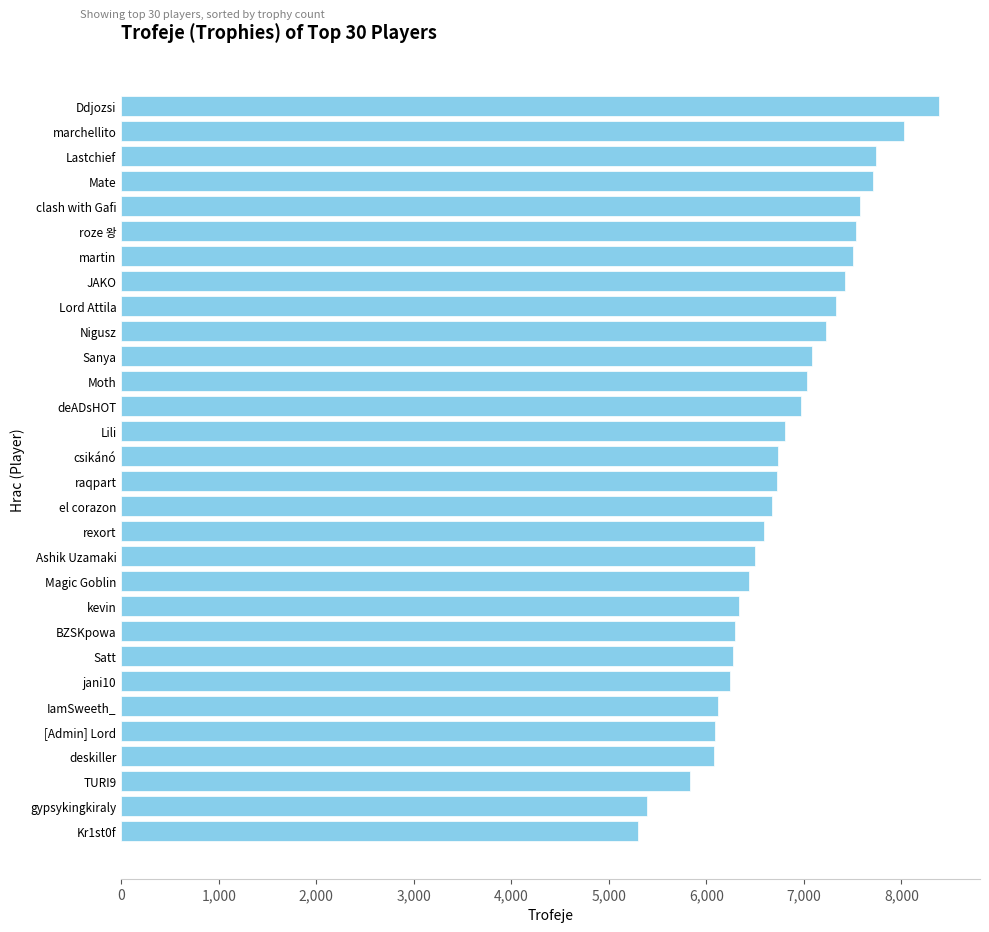

Between Ddjozsi and Ashik Uzamaki, which is larger?

Ddjozsi